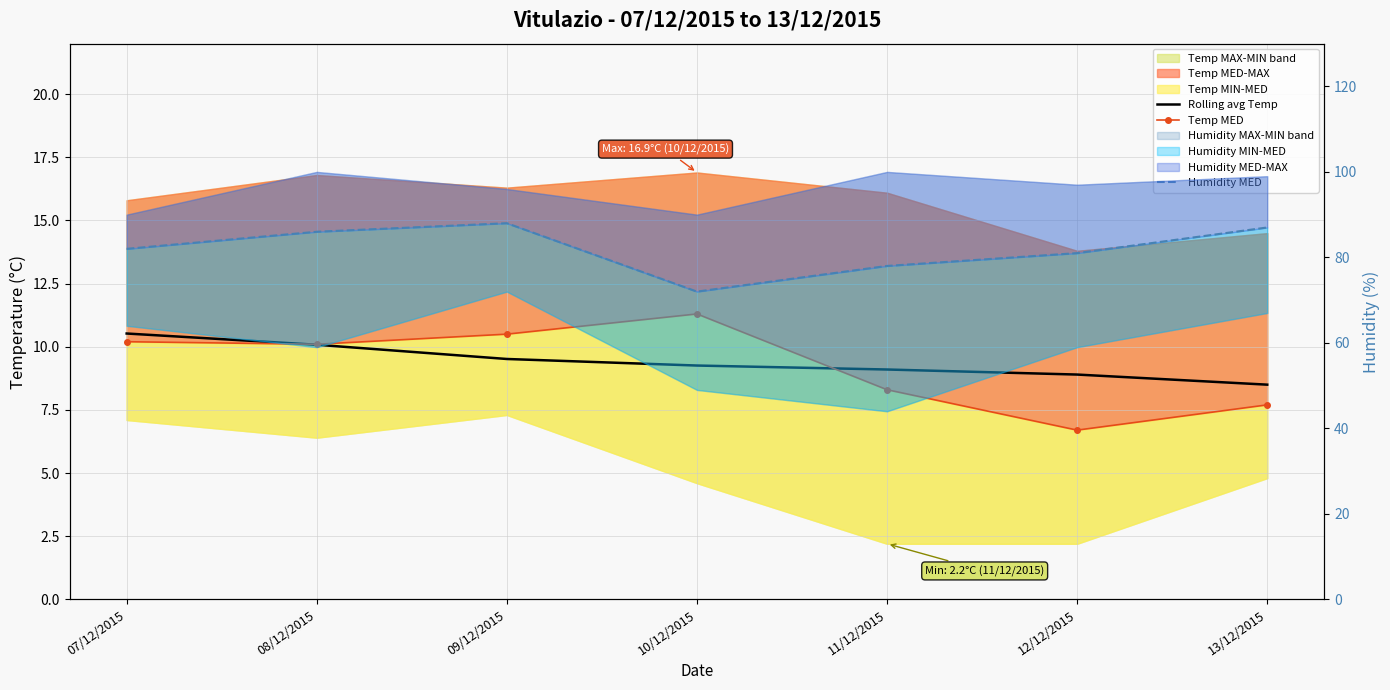

True or false: Humidity MED has a value of 72.0 at 10/12/2015.

True